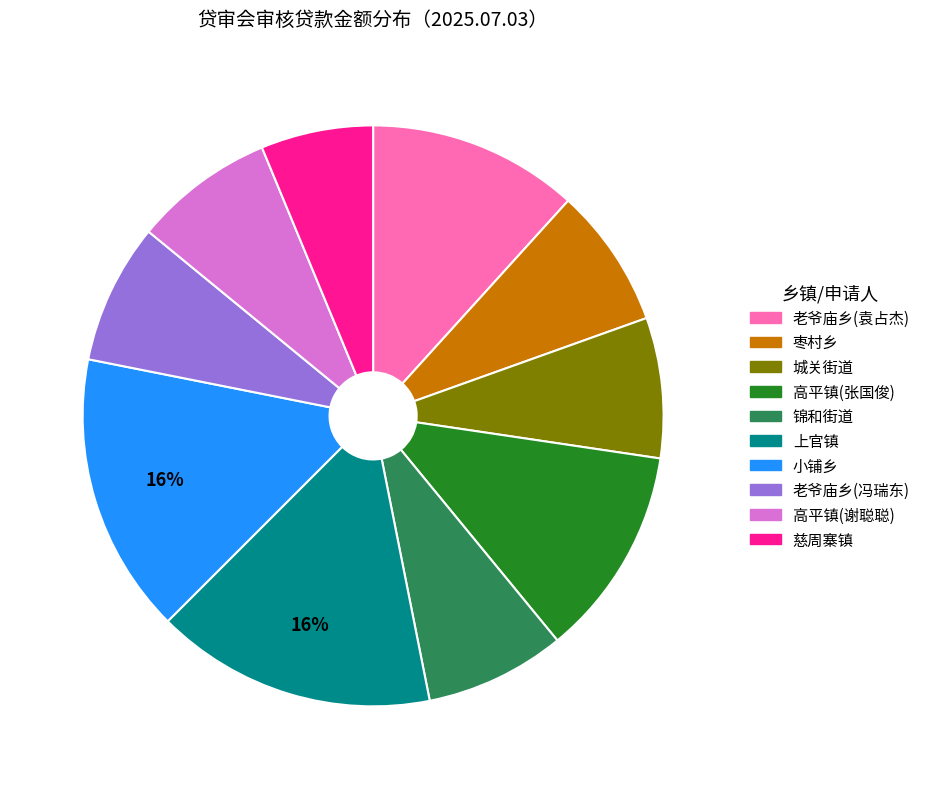

How many segments does this pie chart have?

10